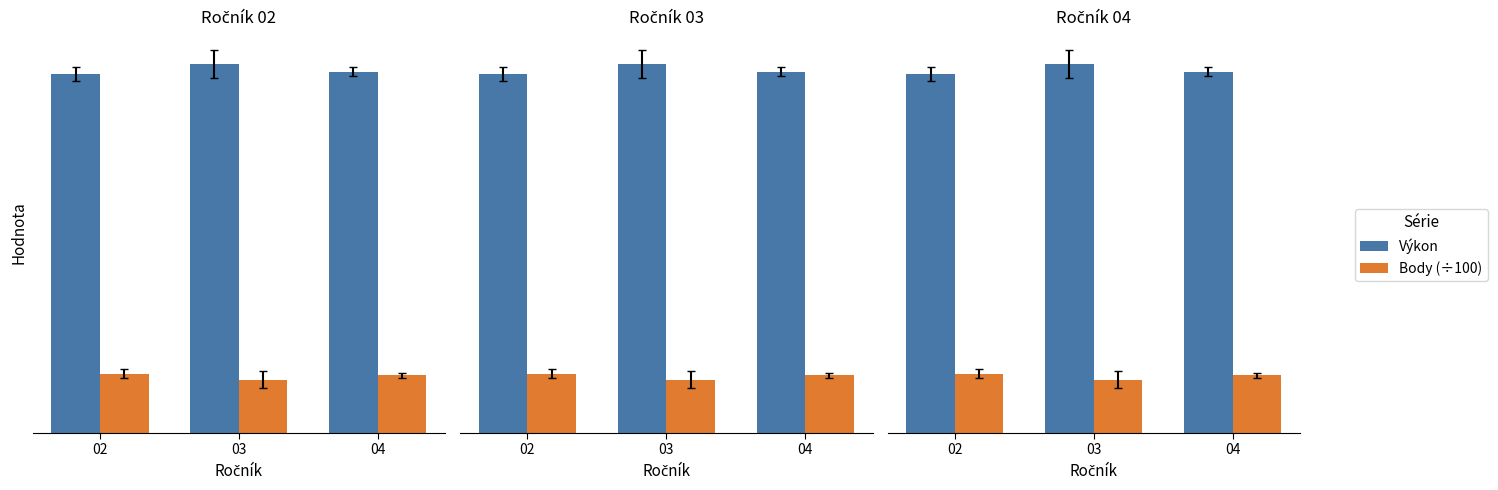

Reading left to right, transcribe all the data shown in this chart.

Výkon: 02=34.3	03=35.2	04=34.5
Body (÷100): 02=5.6	03=5.1	04=5.5